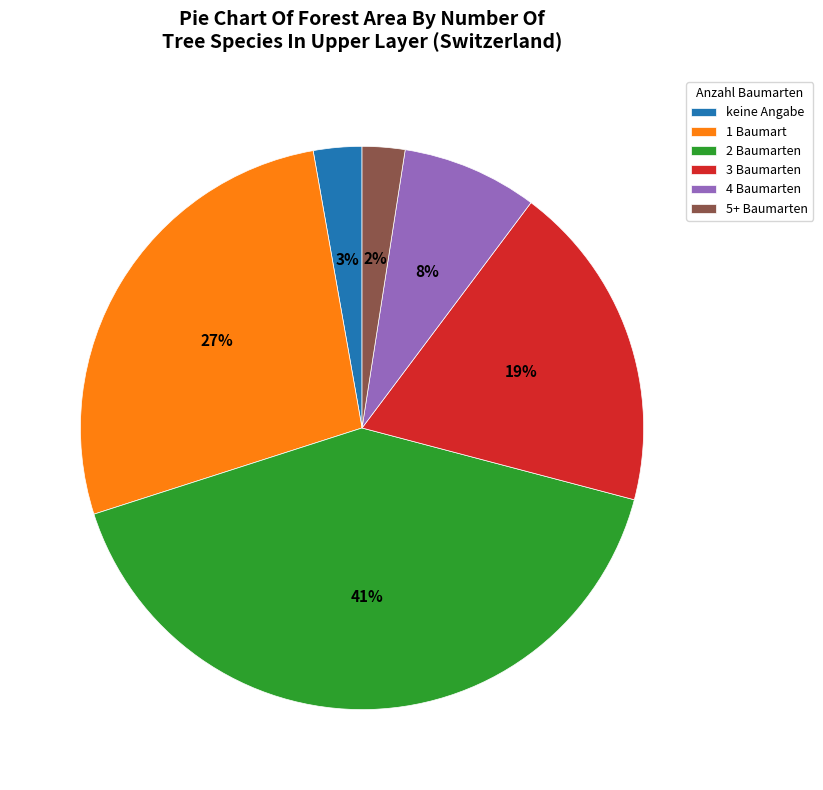

Count the number of slices in the pie.

6